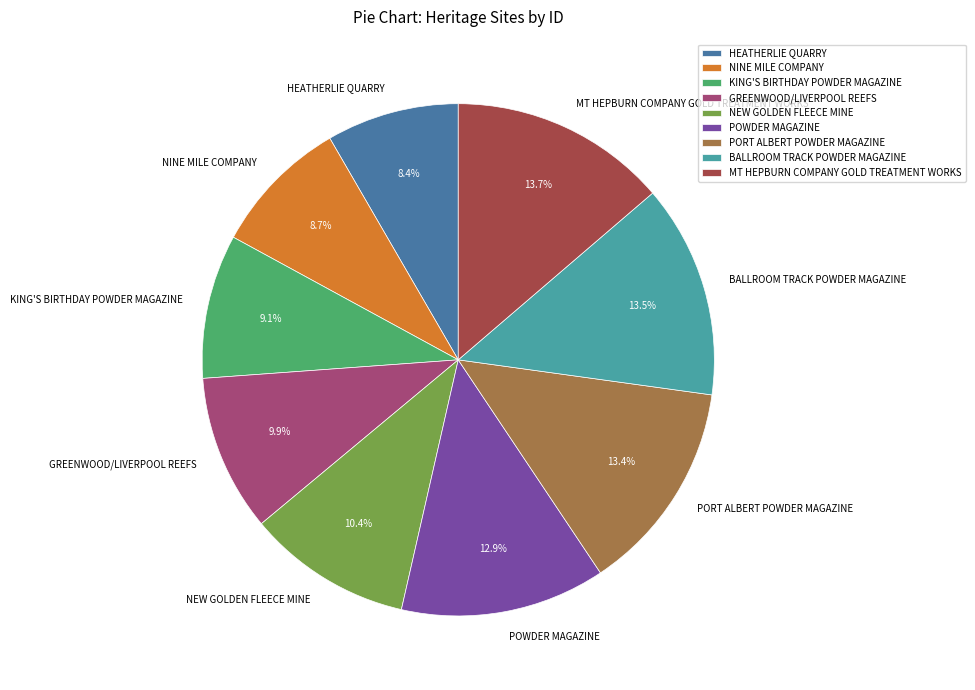

Count the number of slices in the pie.

9